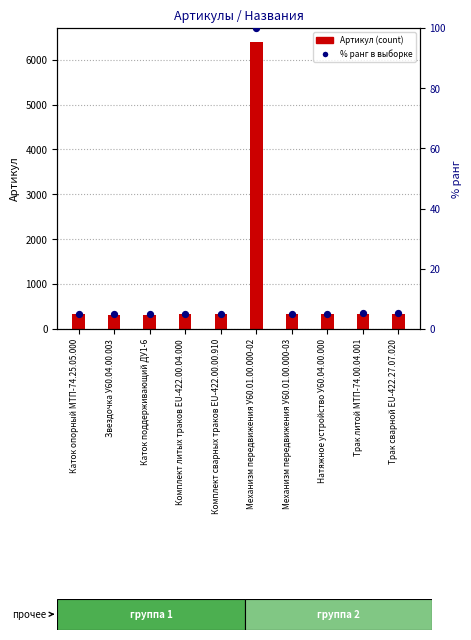

At how many categories does at least one series exceed 3116?

1